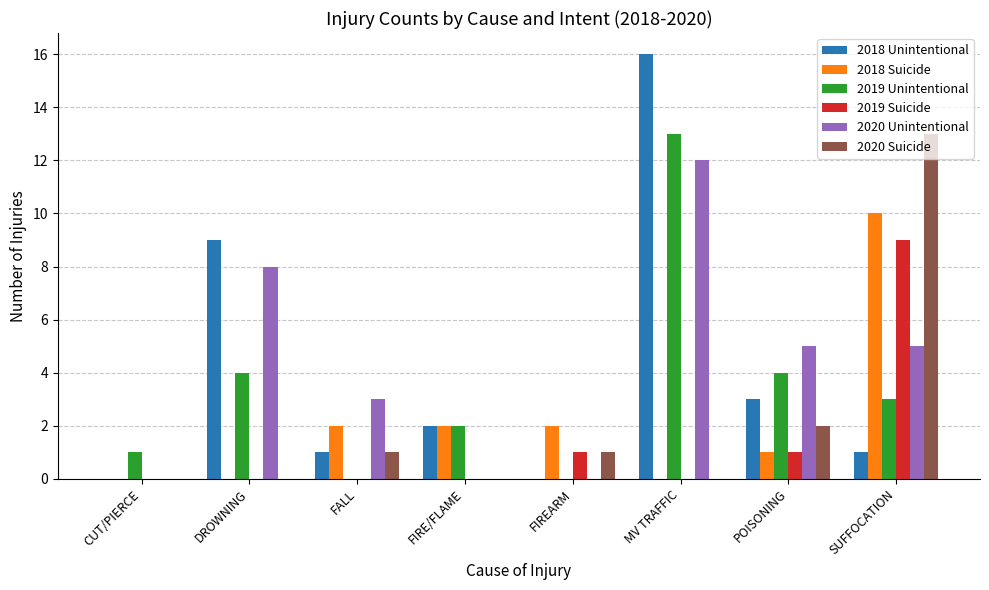

Between FIREARM and POISONING, which series saw the biggest shift?

2020 Unintentional